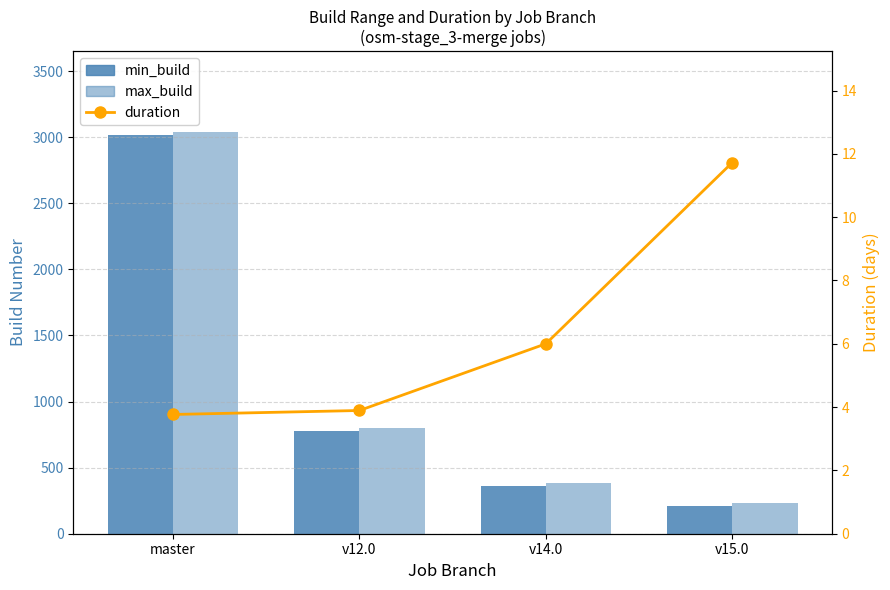

What is the greatest value displayed?

3042.0